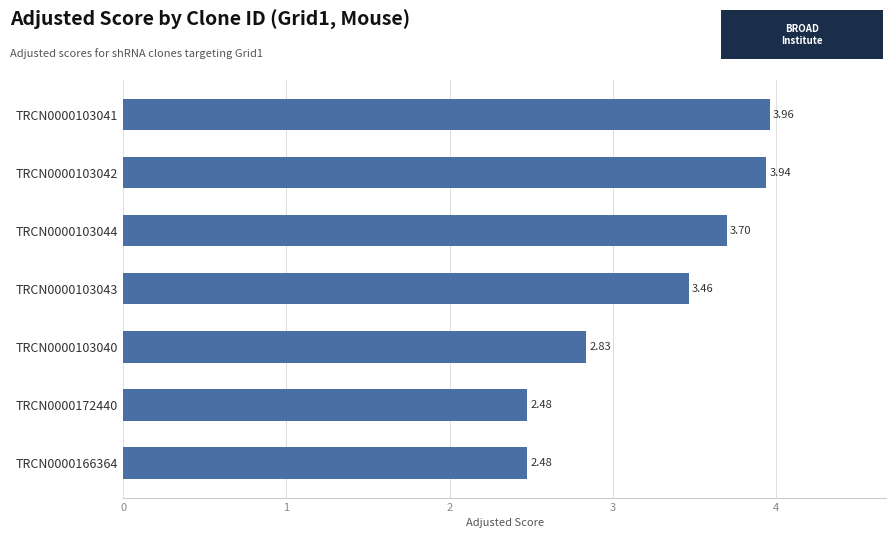

Does the chart contain any negative values?

No